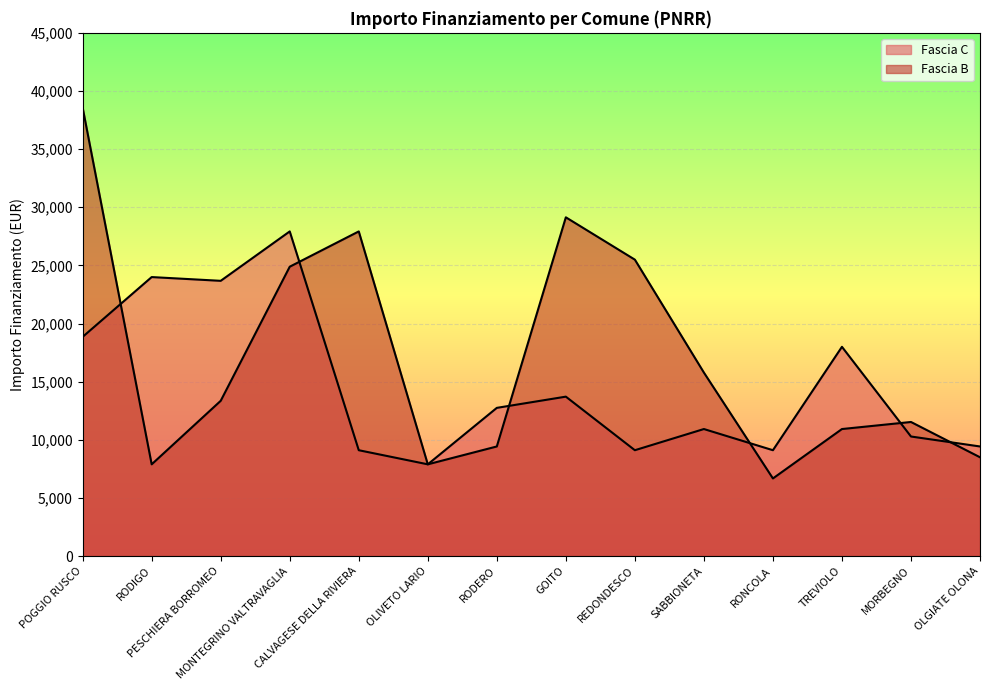

Rank the series by their average value, from lowest to highest.

Fascia C, Fascia B